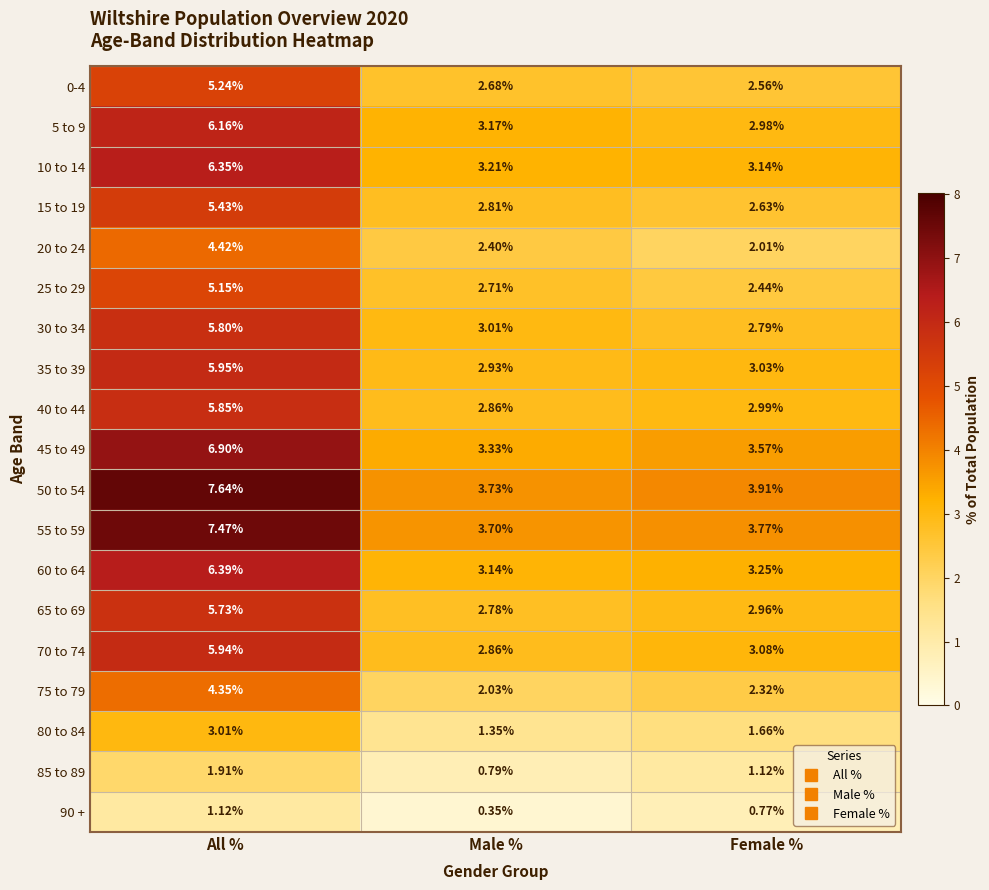

List the series in order of their peak value, lowest first.

90 +, 85 to 89, 80 to 84, 75 to 79, 20 to 24, 25 to 29, 0-4, 15 to 19, 65 to 69, 30 to 34, 40 to 44, 70 to 74, 35 to 39, 5 to 9, 10 to 14, 60 to 64, 45 to 49, 55 to 59, 50 to 54